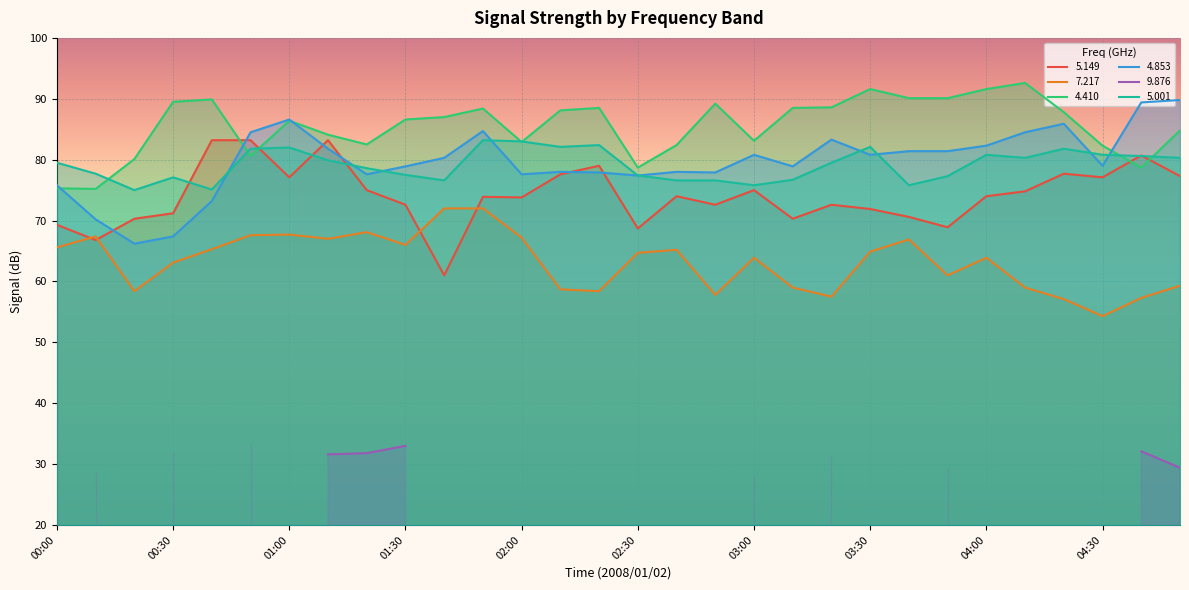

Read the 5.001 value at 01:30.

77.5